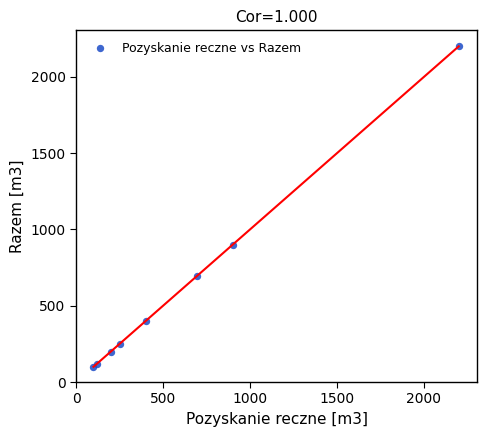

What Y value in the scatter plot is closest to 1150?

900